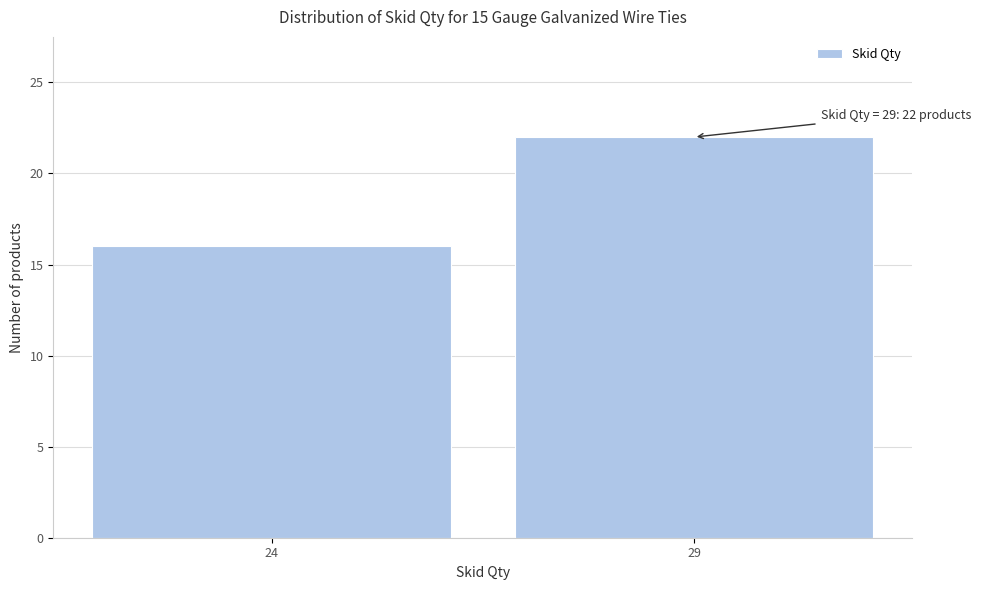

Reading right to left, list all the values displayed in this chart.

29=22	24=16